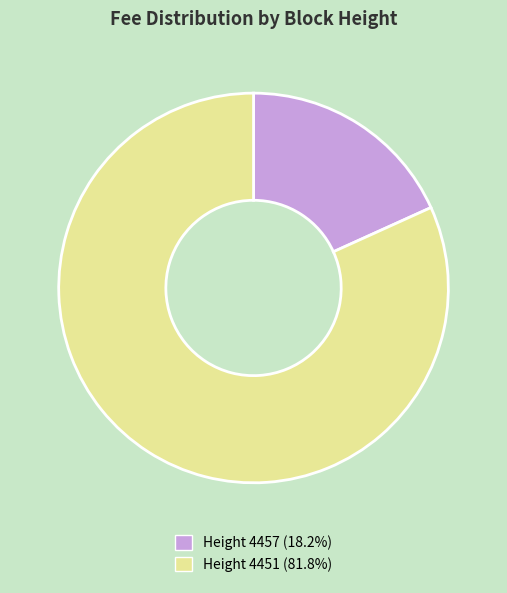

Is there a majority slice in this chart?

Yes